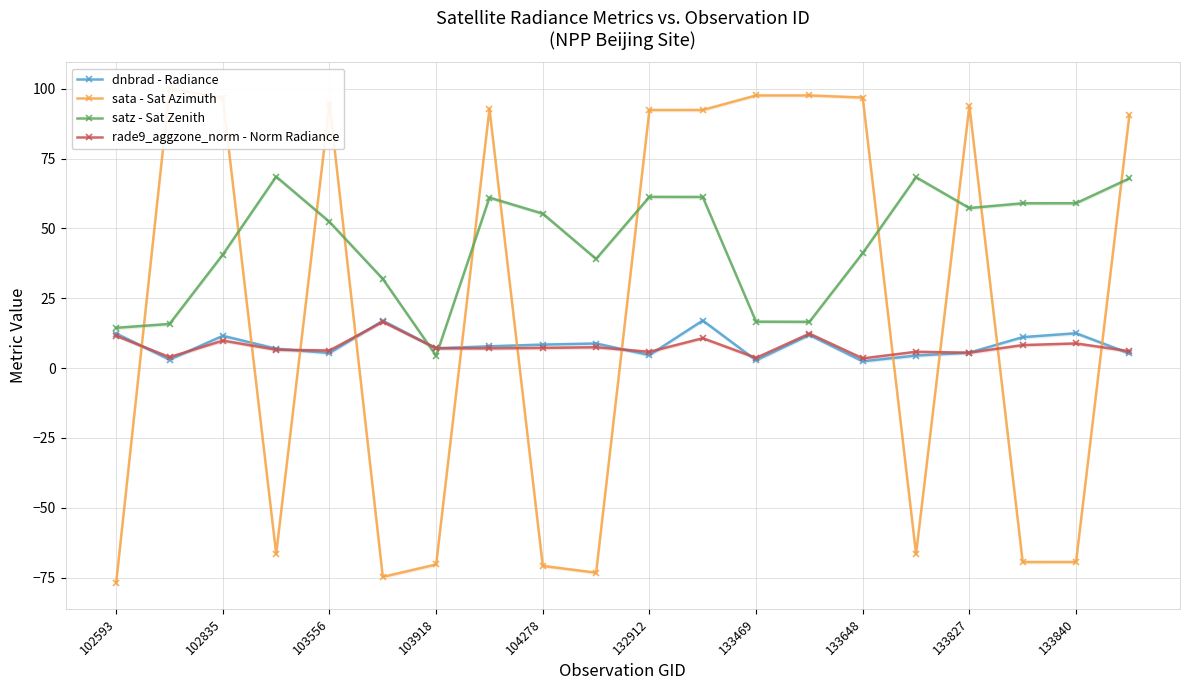

The value of dnbrad - Radiance at 133827 is 5.5. True or false?

True